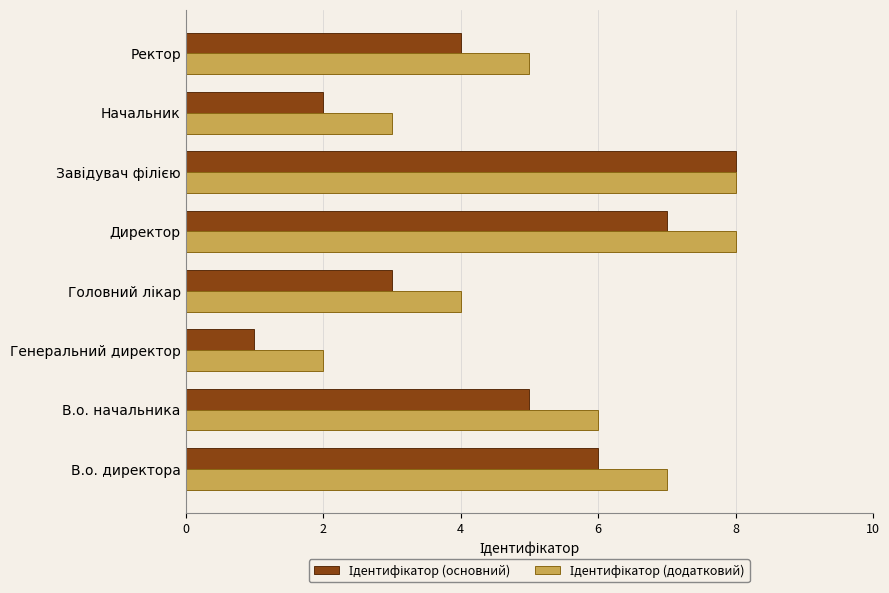

What is the maximum value shown in the chart?

8